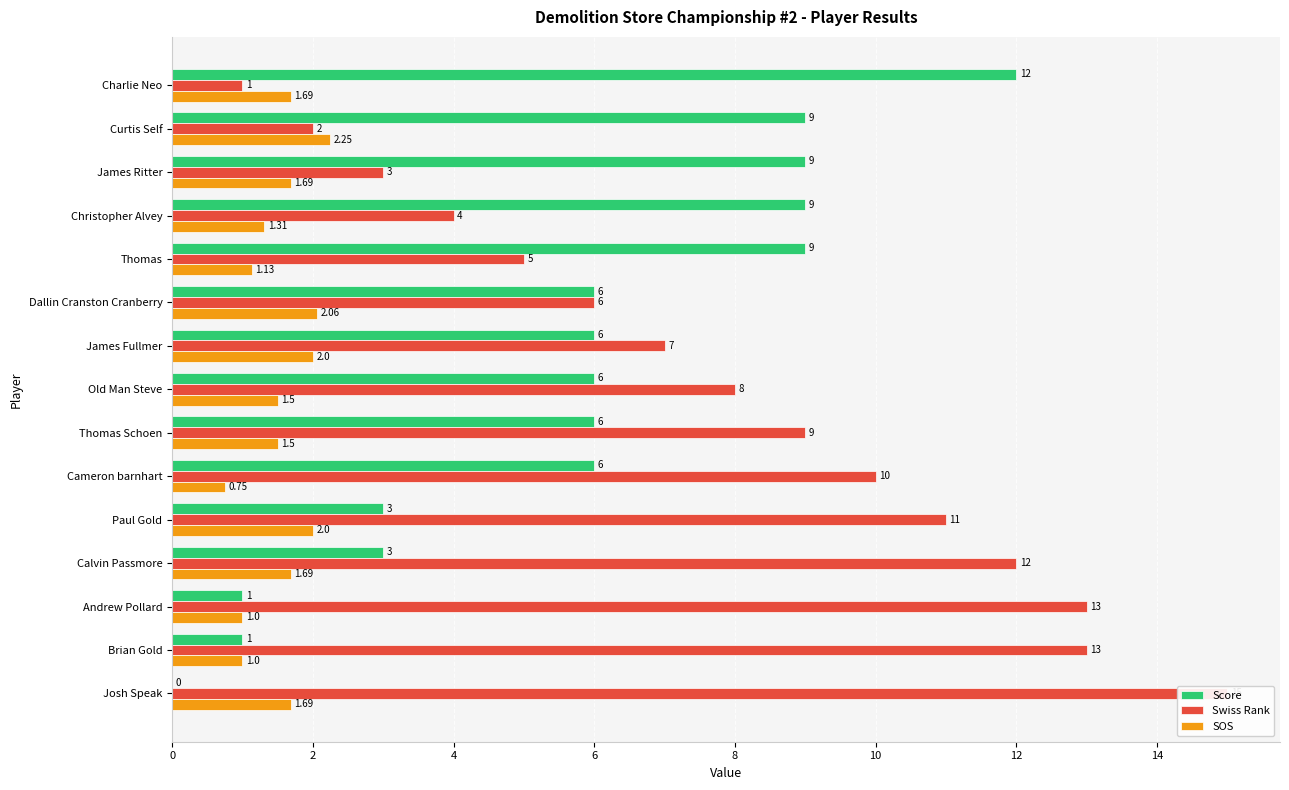

How many categories are shown in the chart?

15